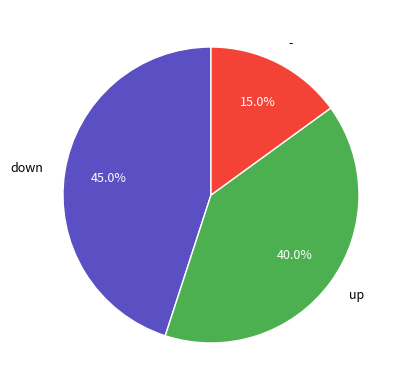

Which has a higher value, down or -?

down